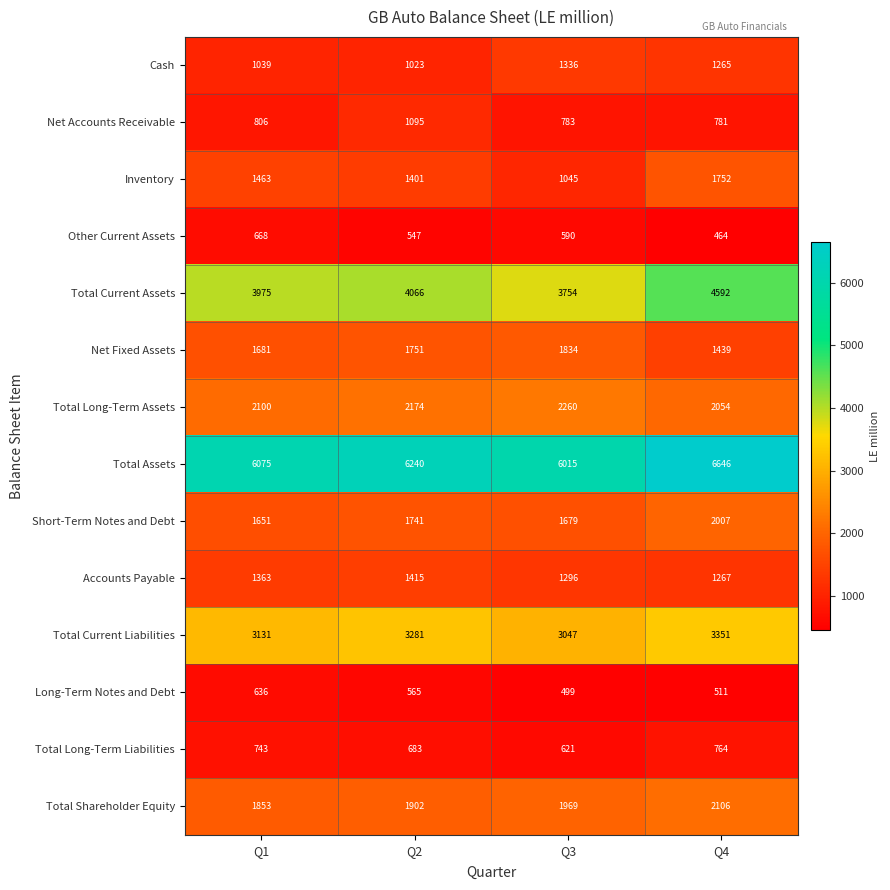

Which series changed the most between Q1 and Q3?

Inventory